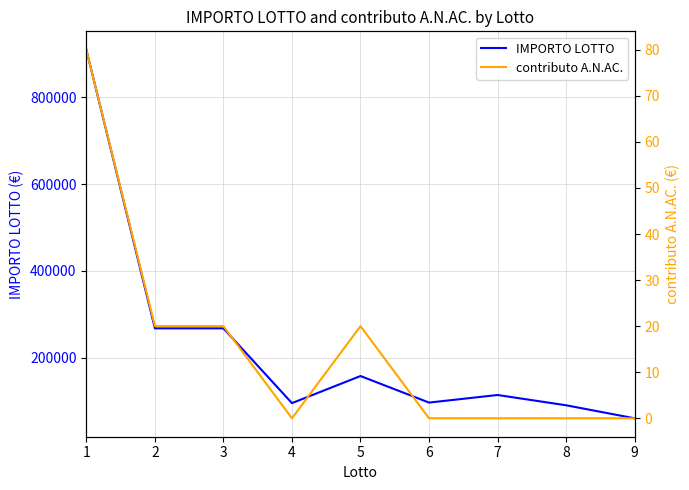

List the series in order of their peak value, highest first.

IMPORTO LOTTO, contributo A.N.AC.